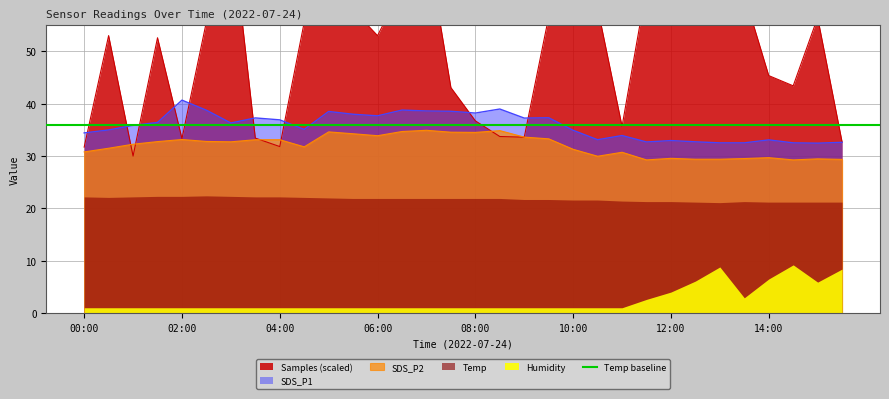

Is the value of Samples at 11:30 greater than the value of SDS_P2 at 04:30?

Yes